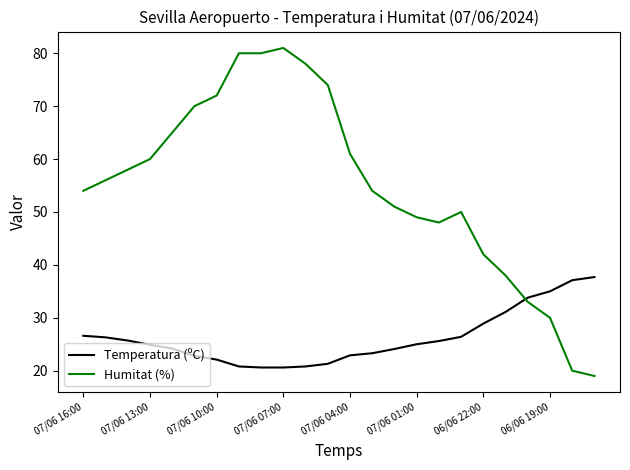

Which series has the largest total across all categories?

Humitat (%)